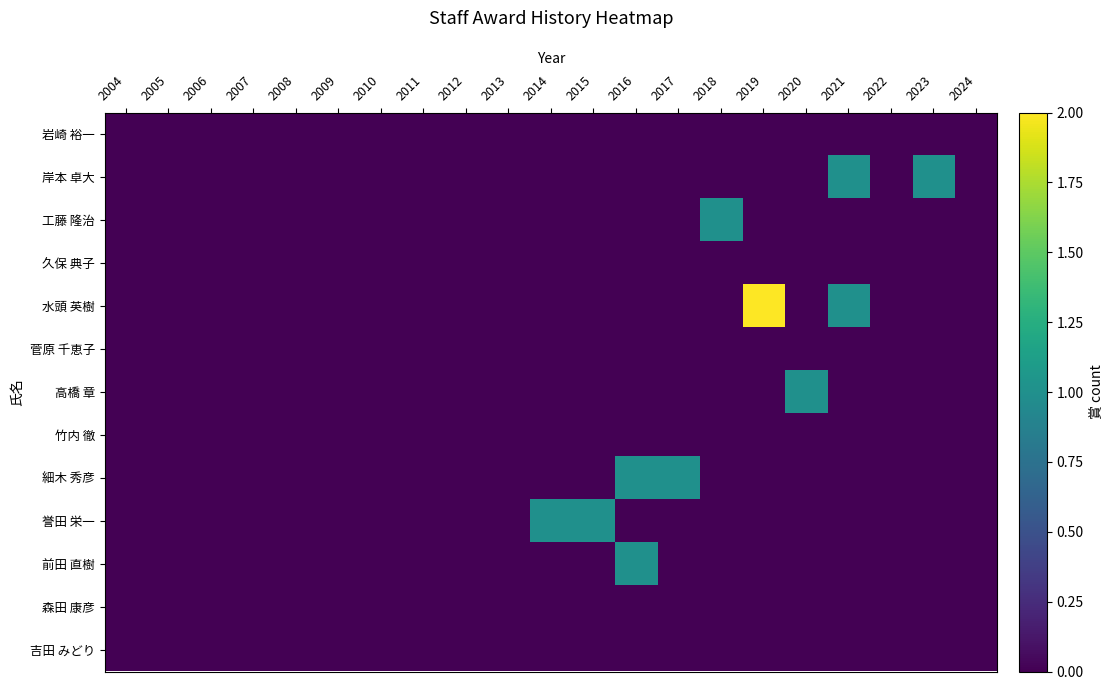

Count the number of categories in the chart.

21